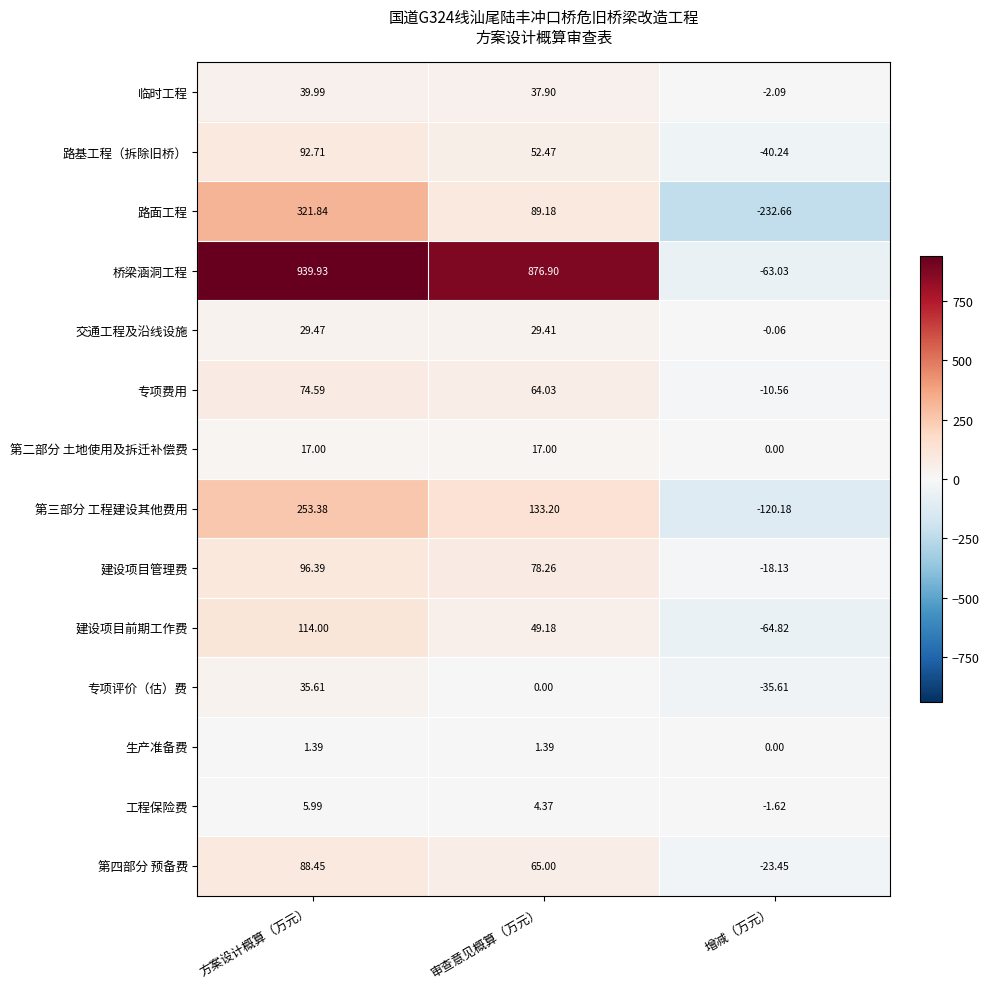

At which label is 建设项目前期工作费 closest to 24?

审查意见概算（万元）